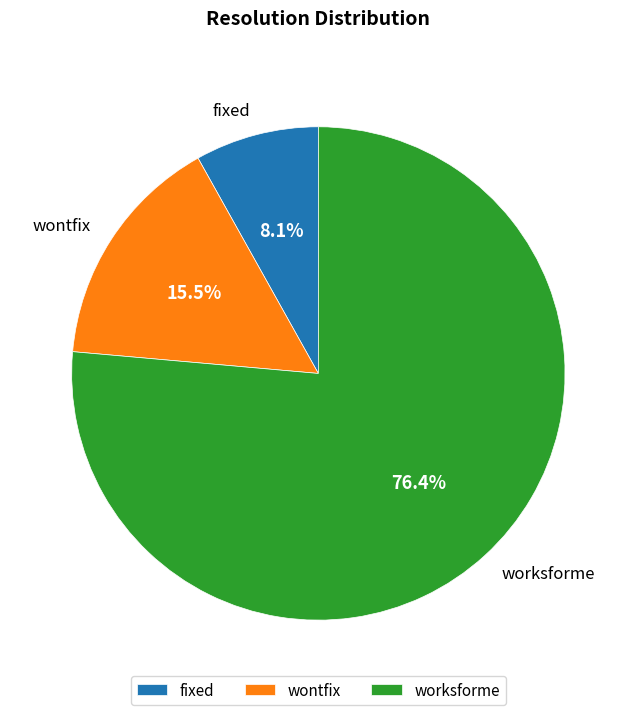

Do worksforme and wontfix together represent more than half of the pie?

Yes